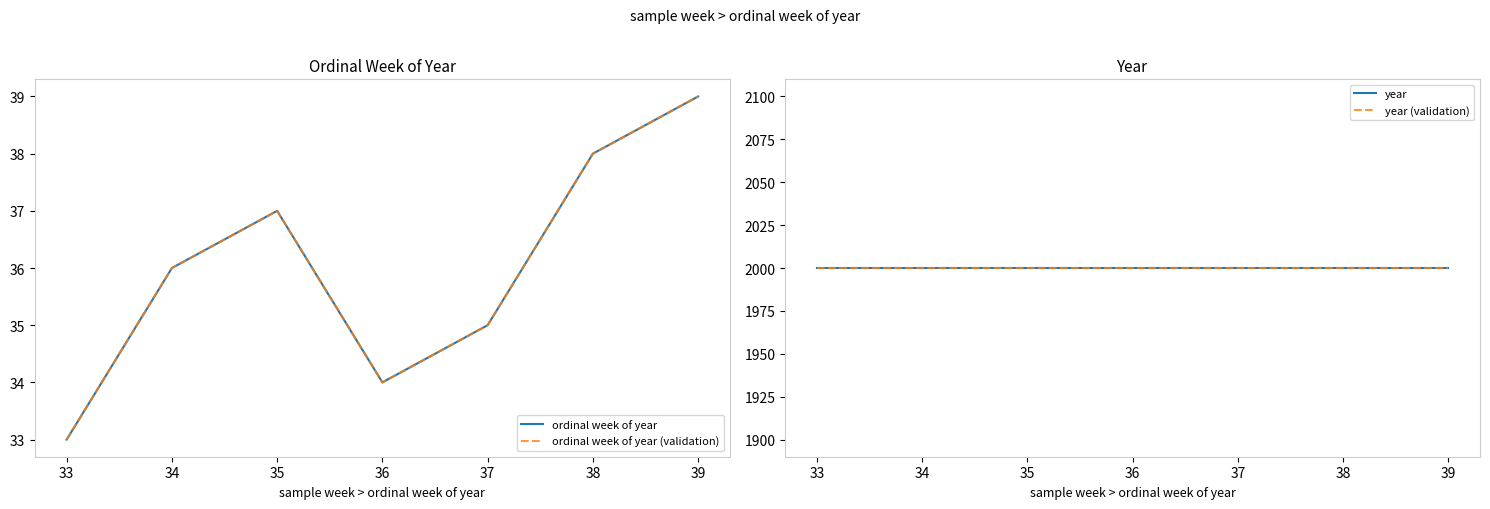

The value of year at 39 is 2656. True or false?

False